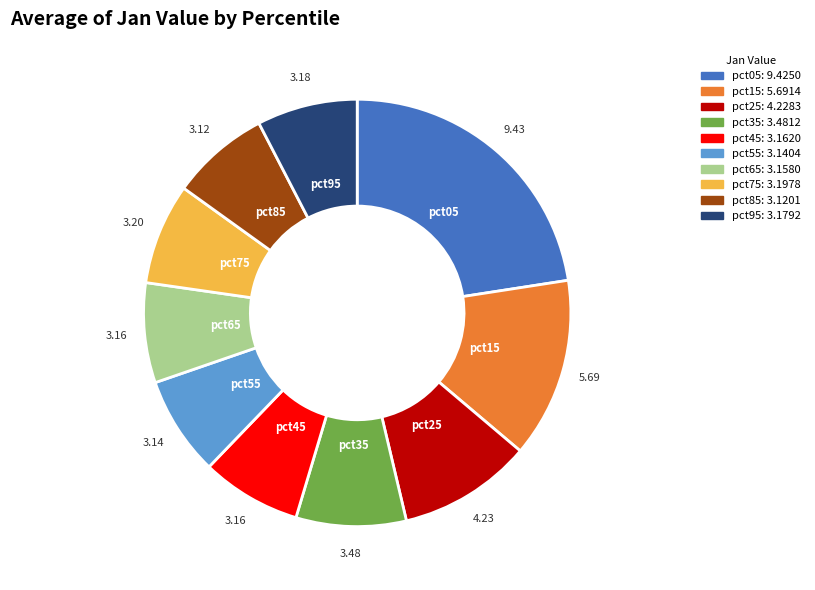

The pct05 slice represents 14% of the pie. True or false?

False